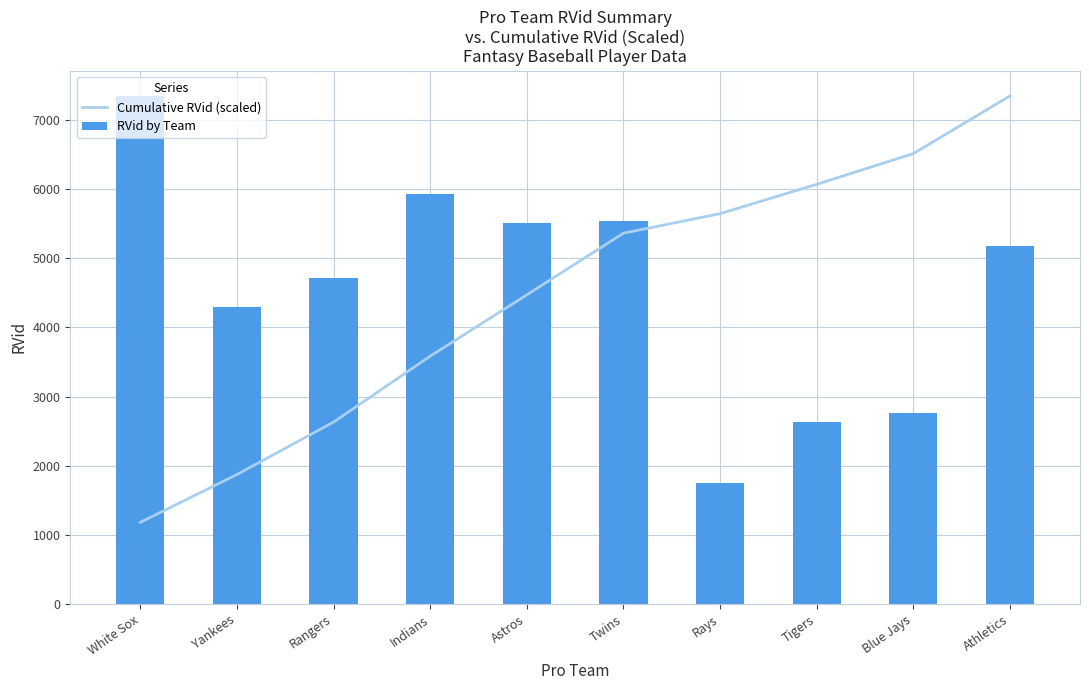

Reading right to left, what are all the values shown in this chart?

Cumulative RVid (scaled): 7346.0	6512.7	6068.3	5643.9	5362.1	4470.5	3584.3	2631.3	1873.5	1182.1
RVid by Team: 5178.0	2762.0	2637.0	1751.0	5541.0	5507.0	5922.0	4709.0	4296.0	7346.0